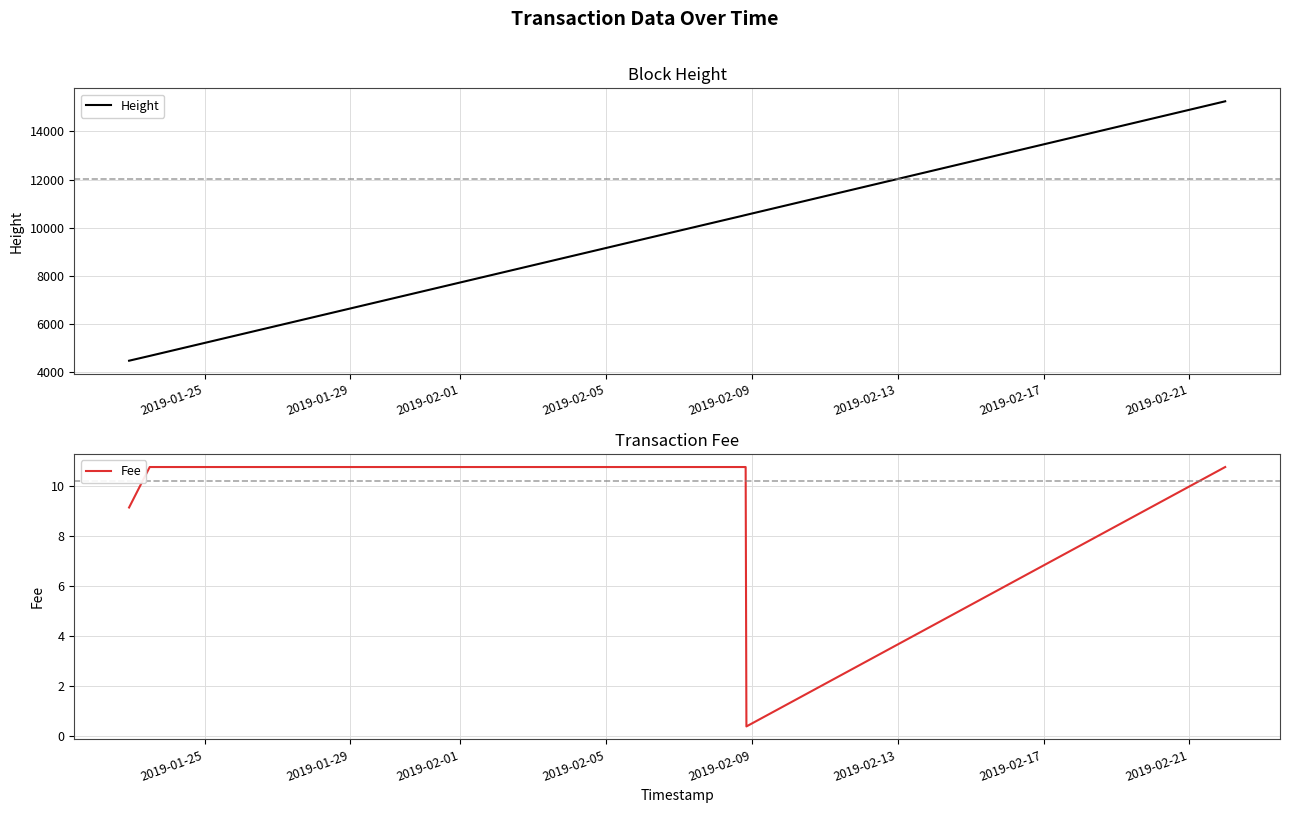

What is the sum of all Height values?

300773.0